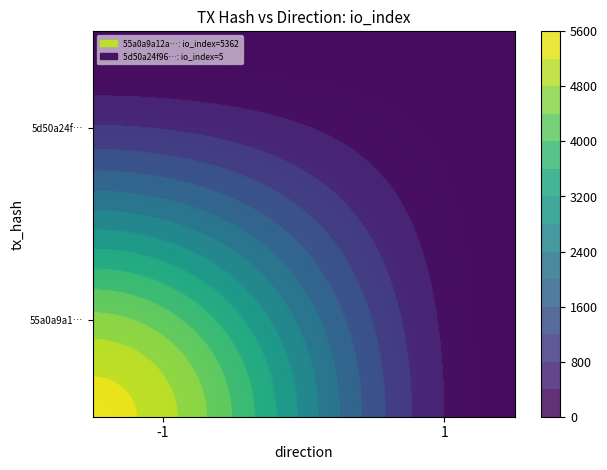

Reading right to left, what are all the values shown in this chart?

55a0a9a12a2cb6238828efb5c2b32f1a7d5d586: 5362	-1
5d50a24f96e9216eb9113d87297a557a70d45f6: 5	1